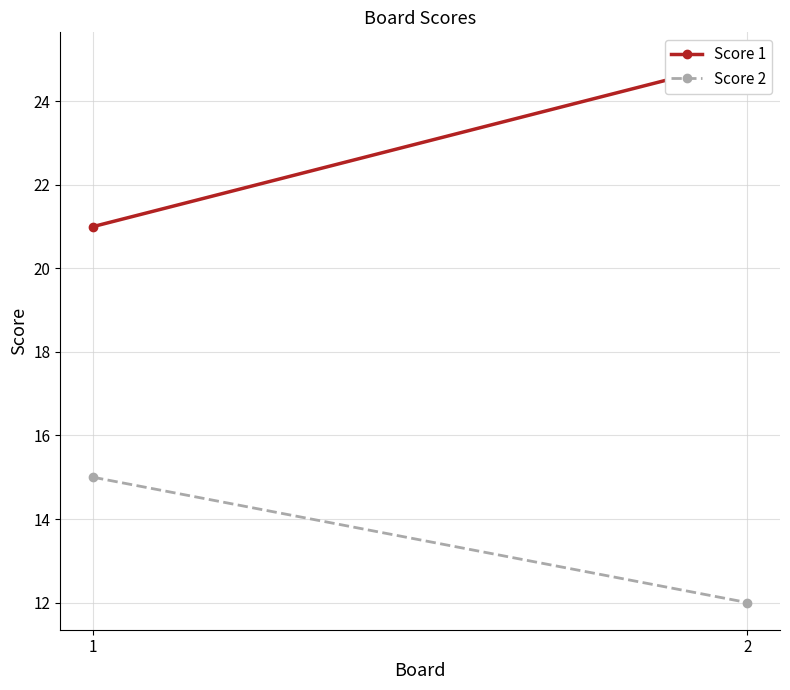

What is the sum of the Score 2 values at 1 and 2?

27